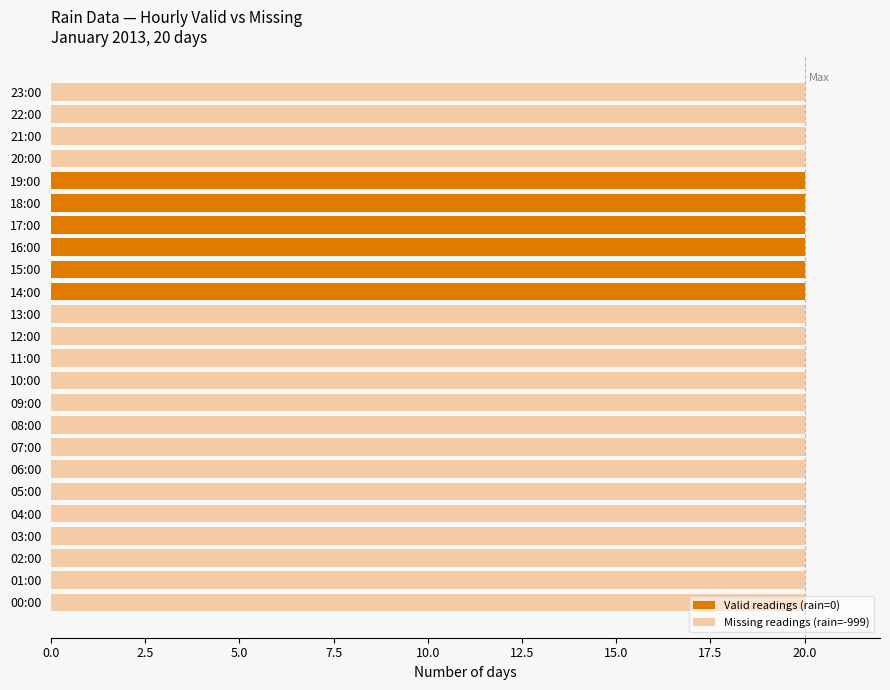

The Valid readings (rain=0) series shows 0 at 20:00. True or false?

True